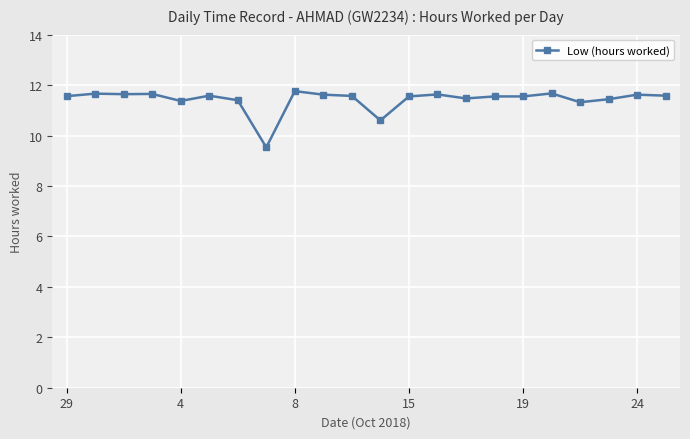

What is the greatest value displayed?

11.8